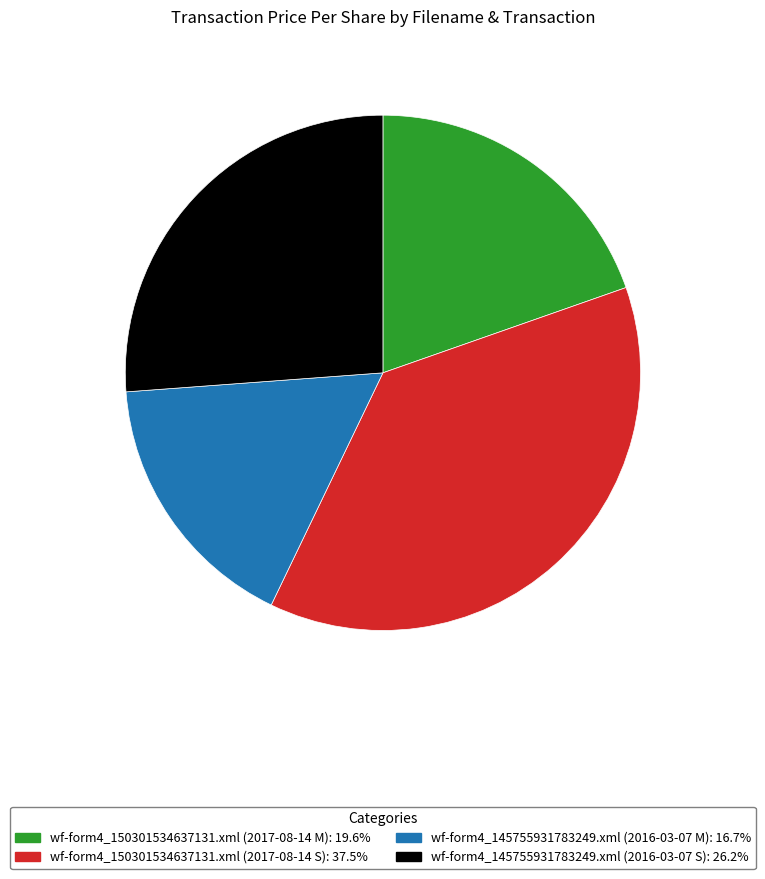

Approximately how many times larger is the value at wf-form4_145755931783249.xml (2016-03-07 M) compared to wf-form4_150301534637131.xml (2017-08-14 S)?

0.4